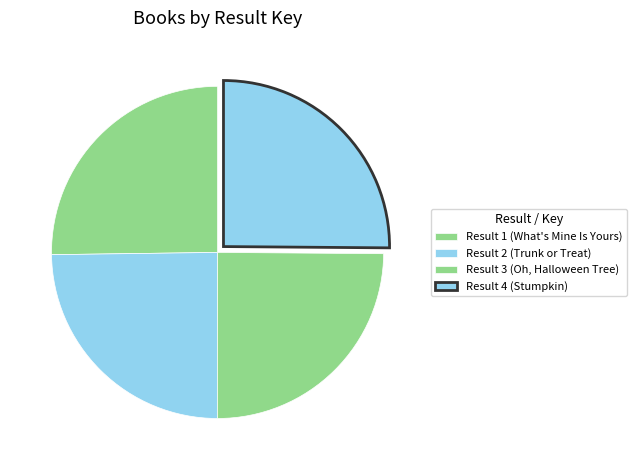

How many segments does this pie chart have?

4